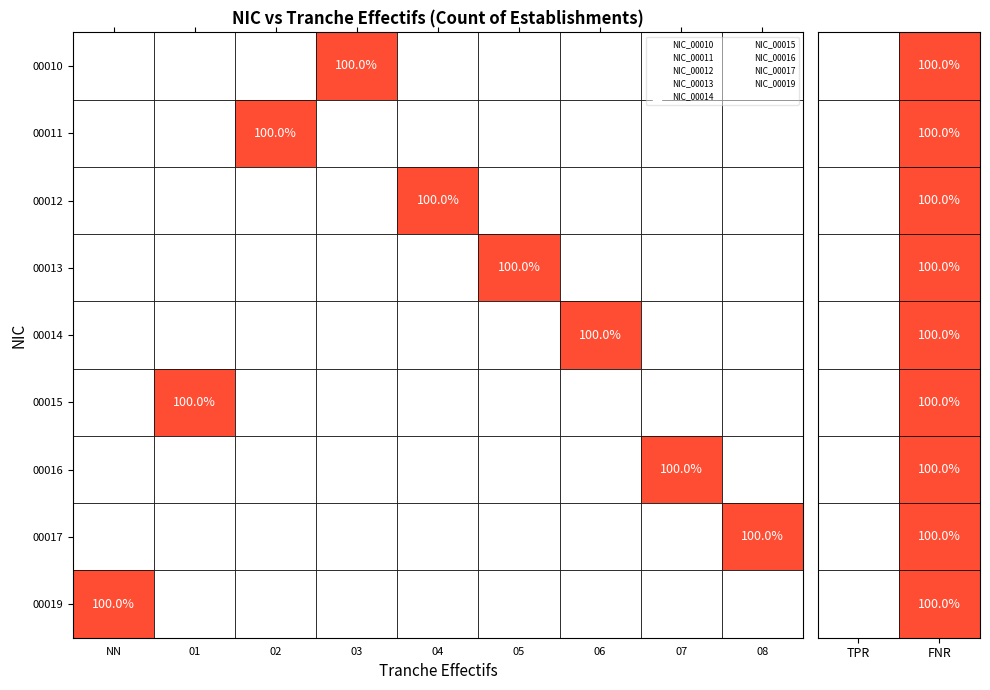

Which label corresponds to the largest value in the chart?

3